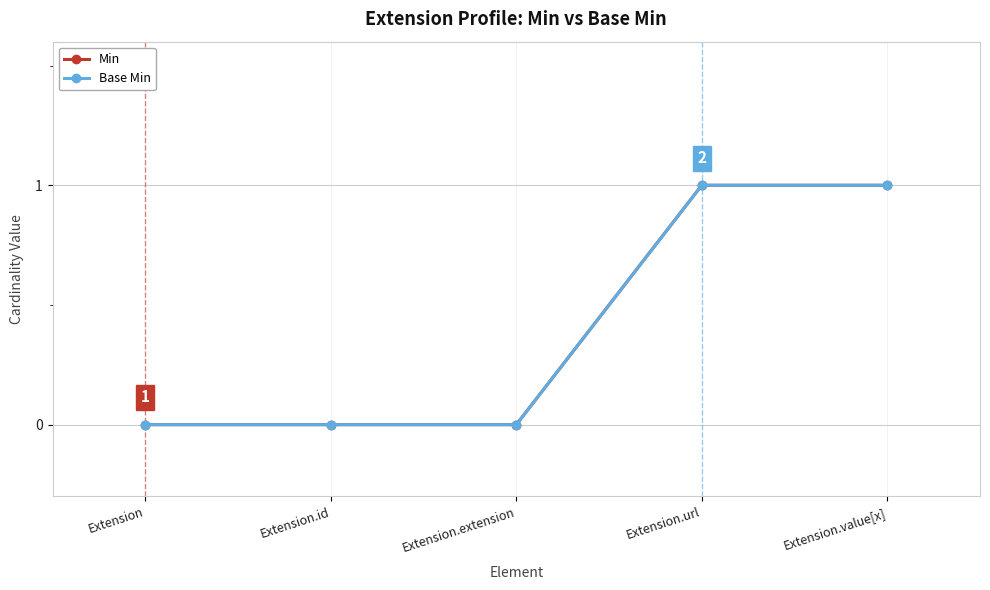

Reading left to right, extract all data points from this chart.

Min: Extension=0	Extension.id=0	Extension.extension=0	Extension.url=1	Extension.value[x]=1
Base Min: Extension=0	Extension.id=0	Extension.extension=0	Extension.url=1	Extension.value[x]=1